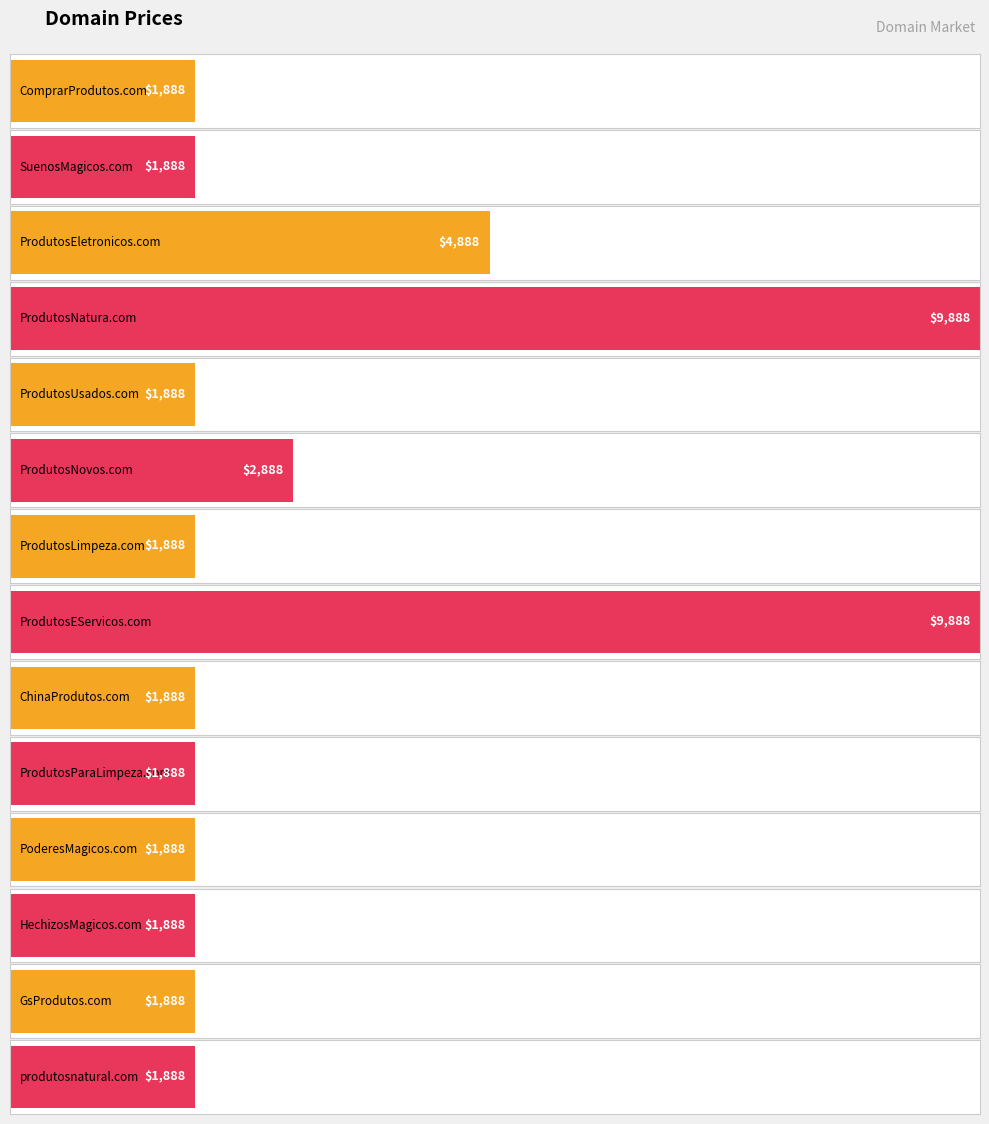

True or false: the data shows 1226 at produtosnatural.com.

False